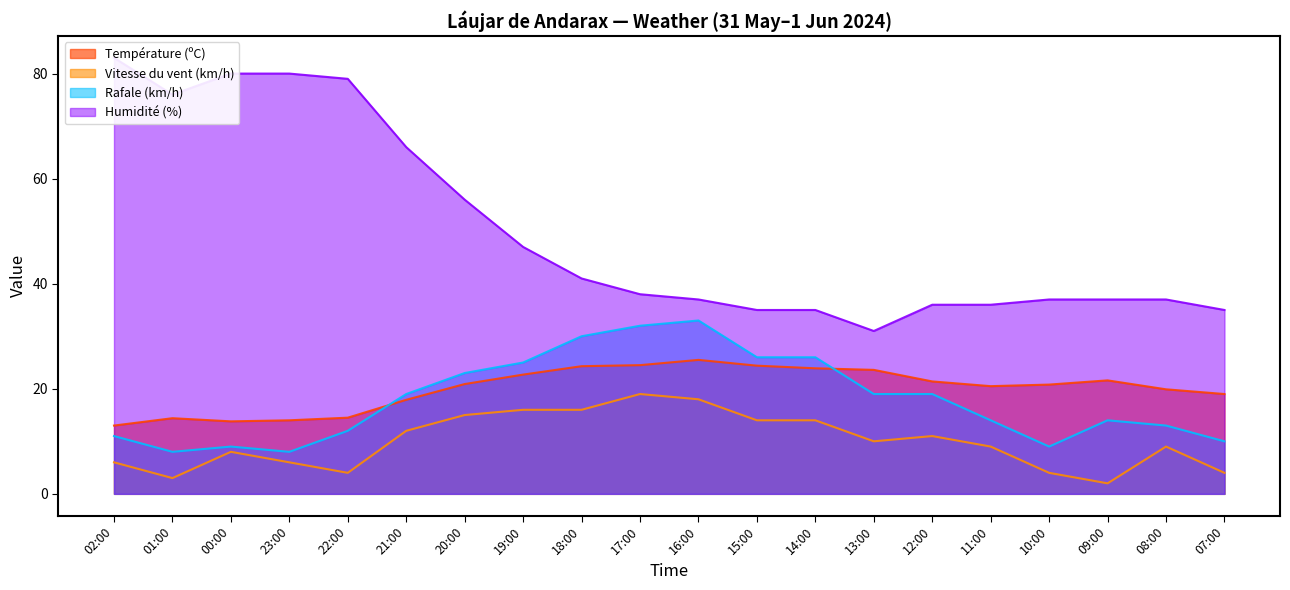

True or false: Température (ºC) has a value of 19.9 at 08:00.

True